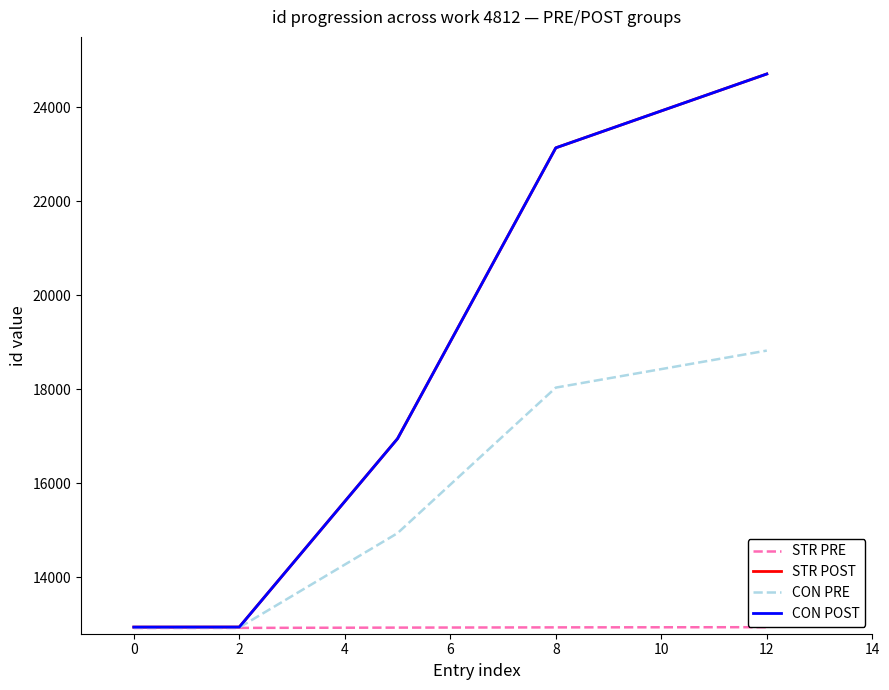

Does the chart have visible grid lines?

No